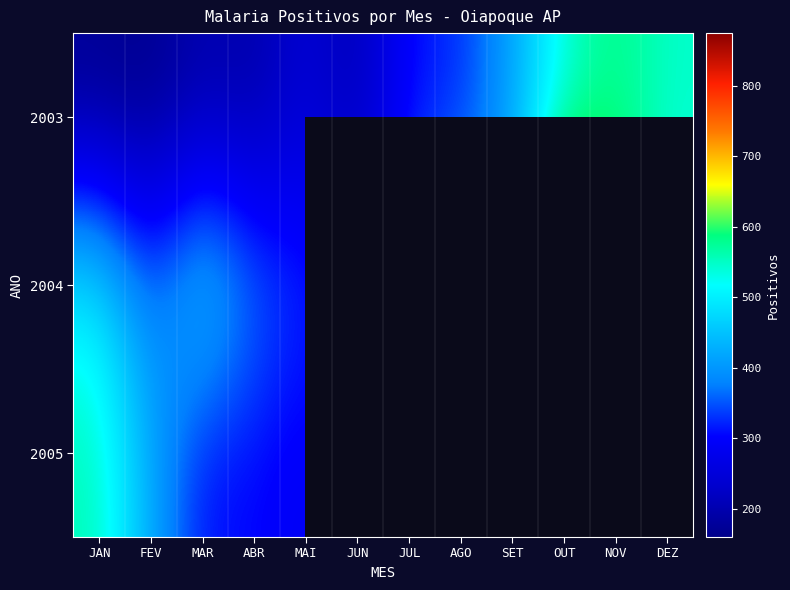

What is the lowest value of the 2004 series?

298.0